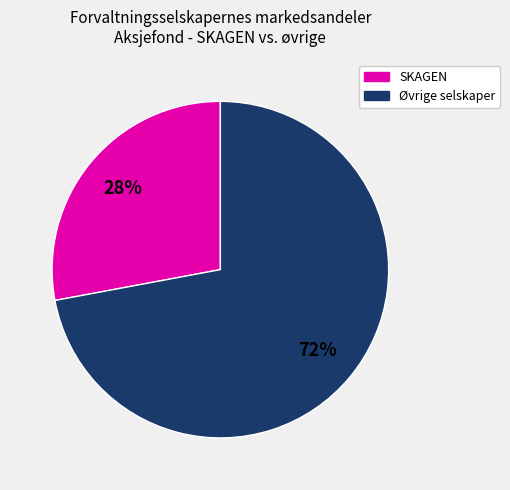

To the nearest percent, what is the difference between the largest and smallest slice percentages?

44%